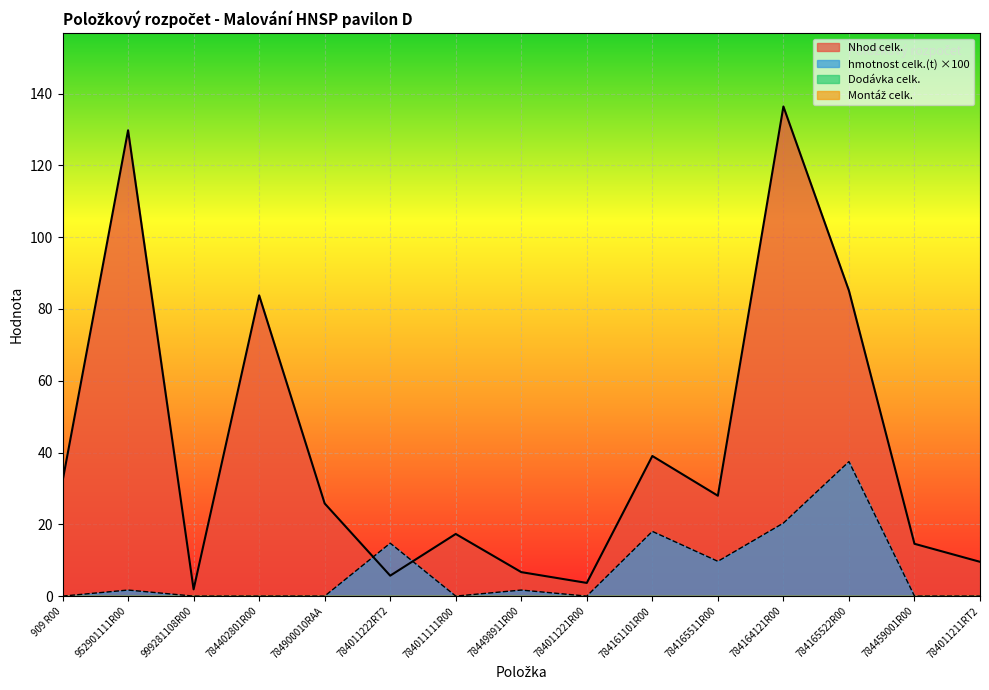

The value of Nhod celk. at 784161101R00 is 20.3. True or false?

False